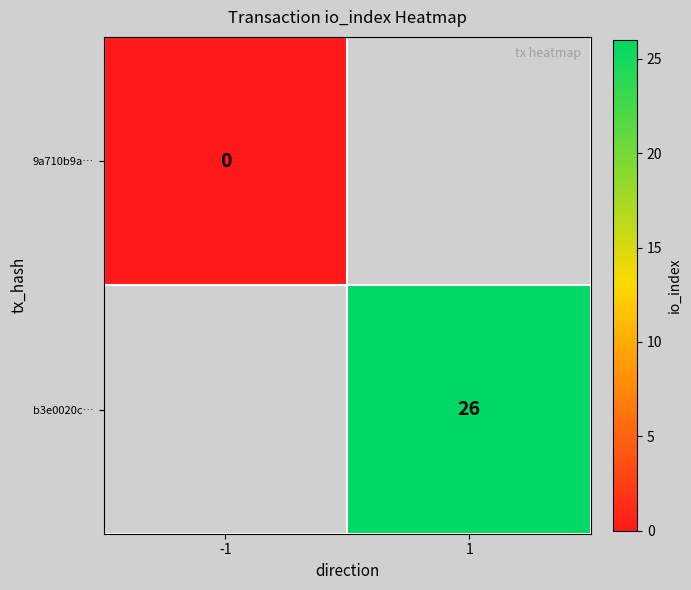

What is the greatest value displayed?

26.0